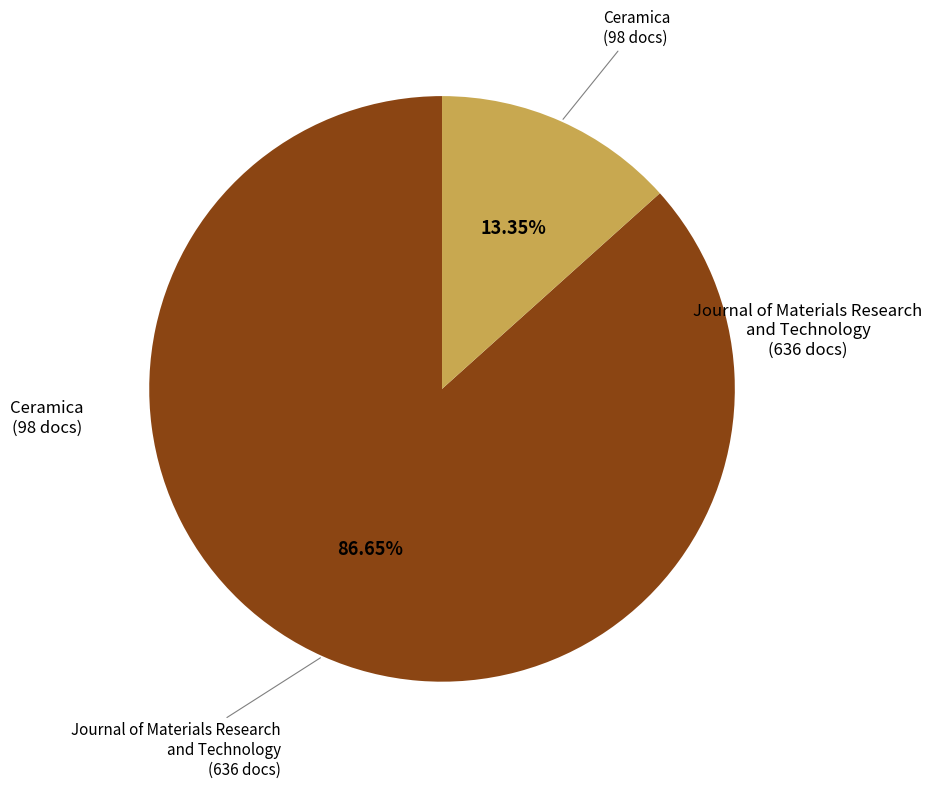

Is there any slice that represents more than half of the pie?

Yes